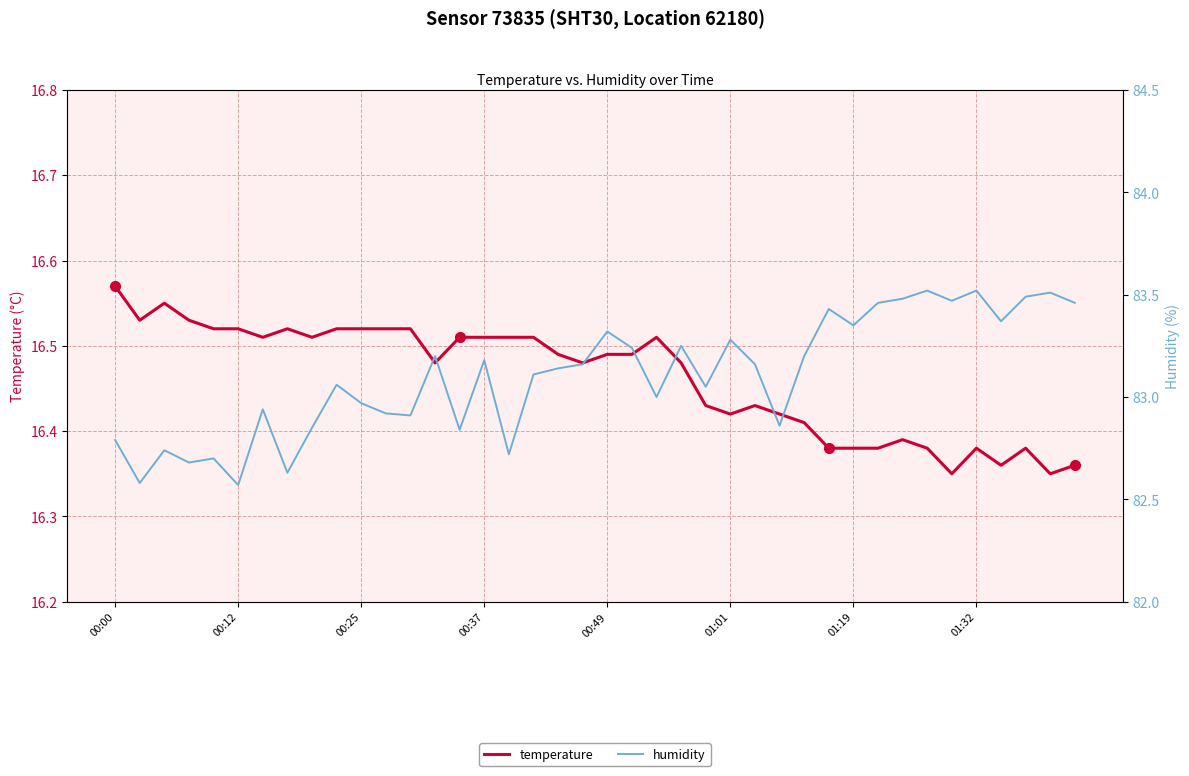

Count the number of categories in the chart.

40